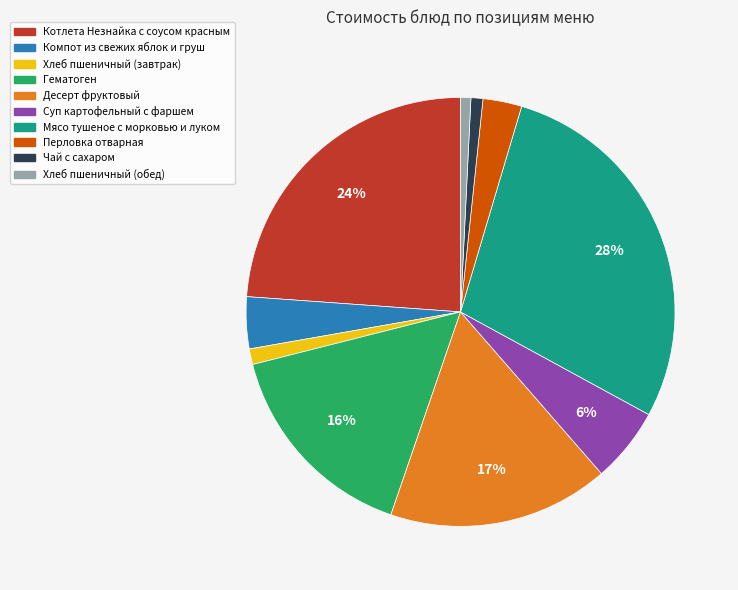

What is the largest slice in the pie chart?

Мясо тушеное с морковью и луком